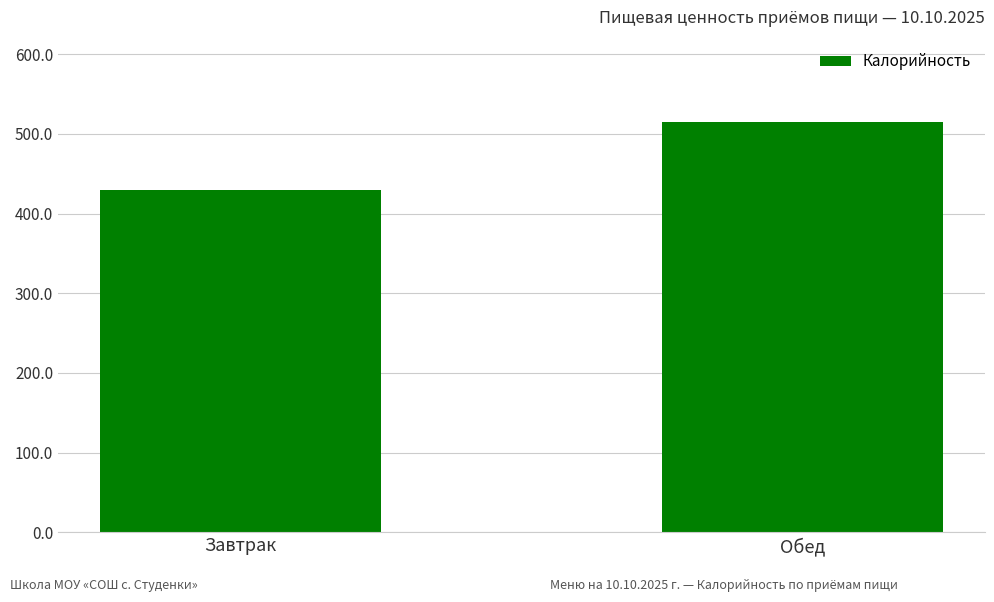

Which category has the lowest value across all series?

Завтрак